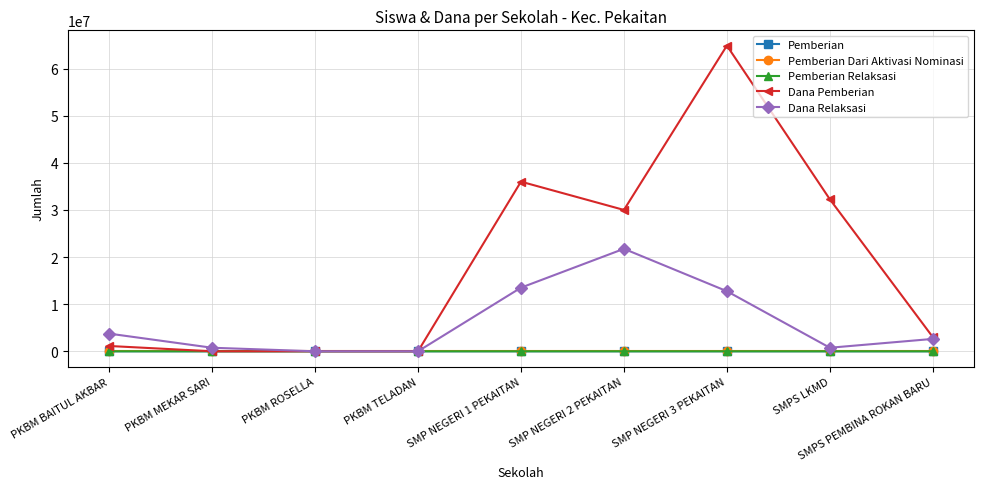

True or false: Dana Relaksasi has more than 0 points higher than both neighbors.

True